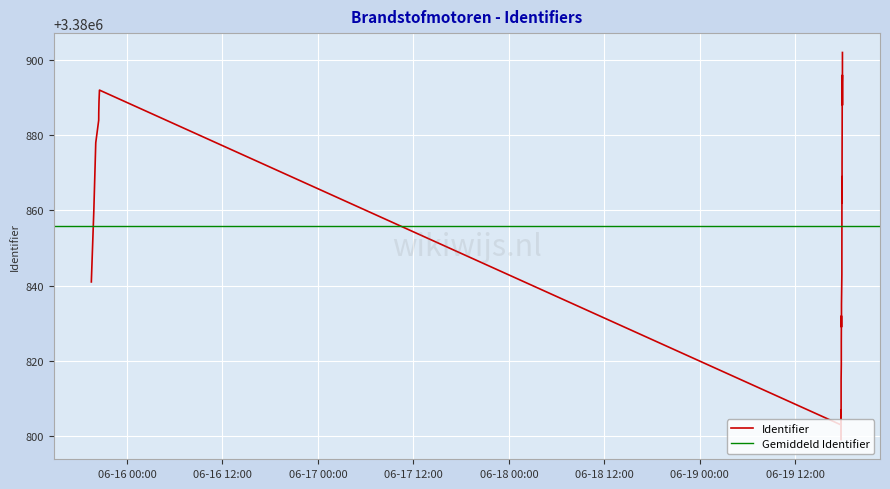

What is the value of the 27th point from the left?

3380888